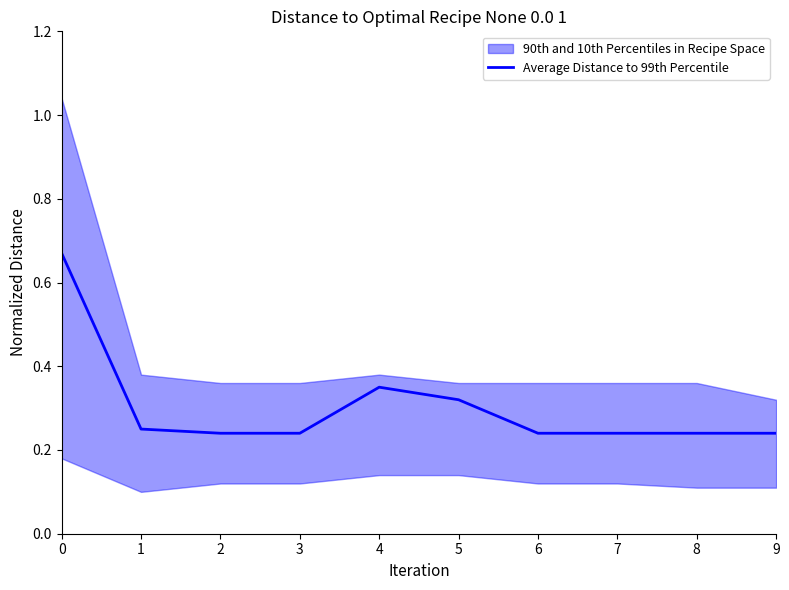

How many lines are shown in the chart?

1